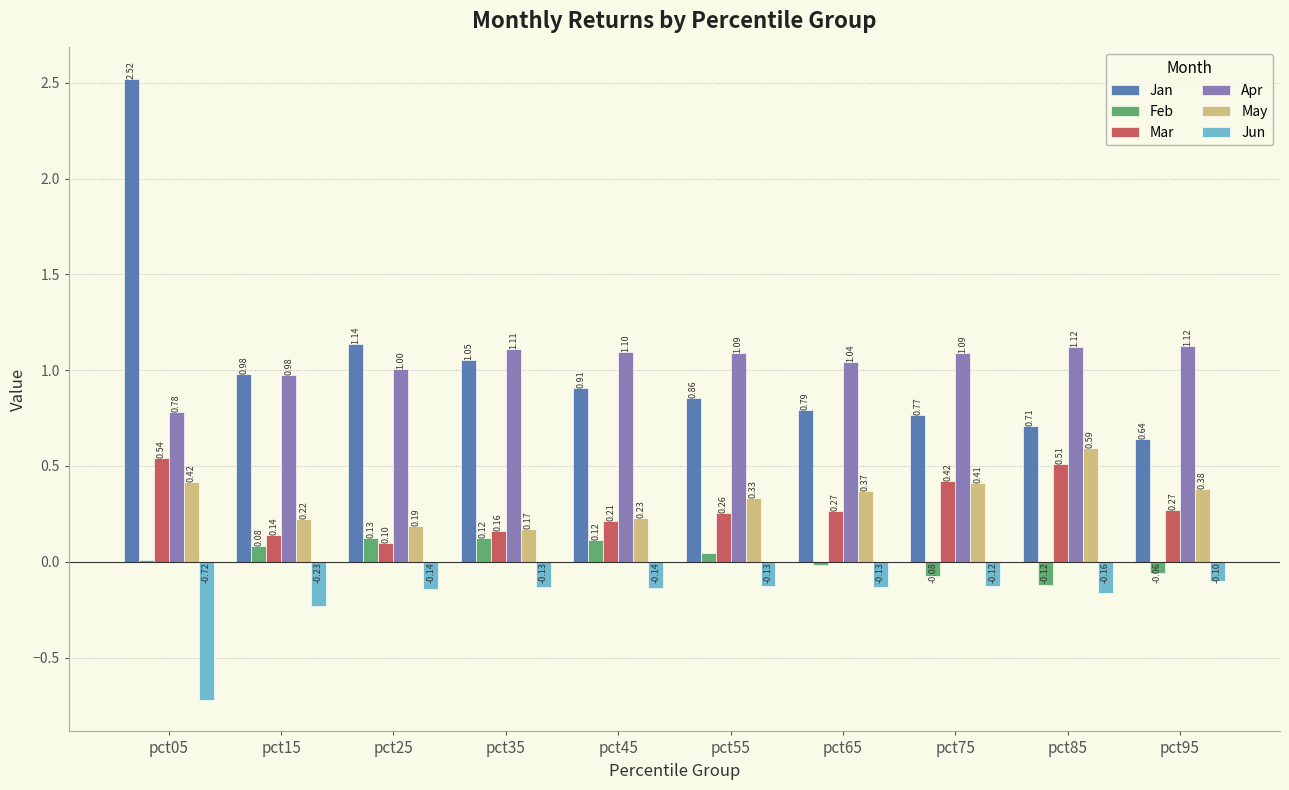

At pct75, list the series in order from smallest to largest.

Jun, Feb, May, Mar, Jan, Apr